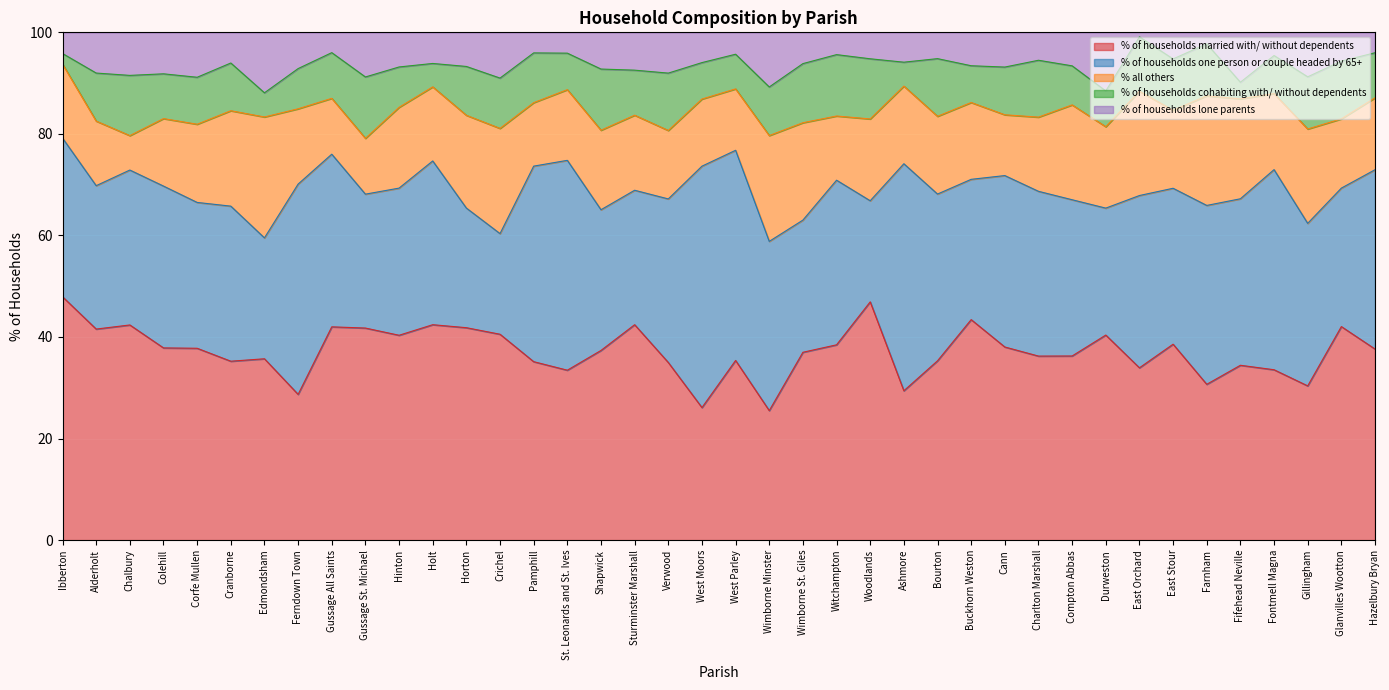

The value of % of households married with/ without dependents at Shapwick is 37.4. True or false?

True